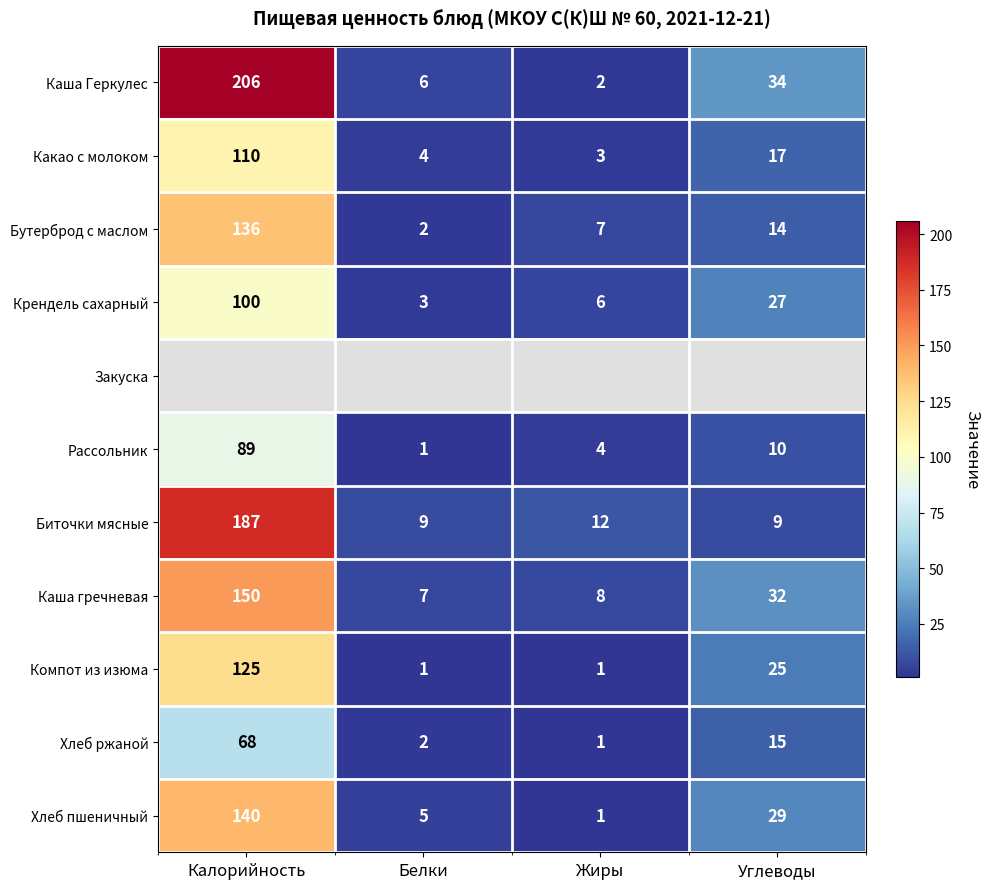

At how many categories does at least one series exceed 187?

1